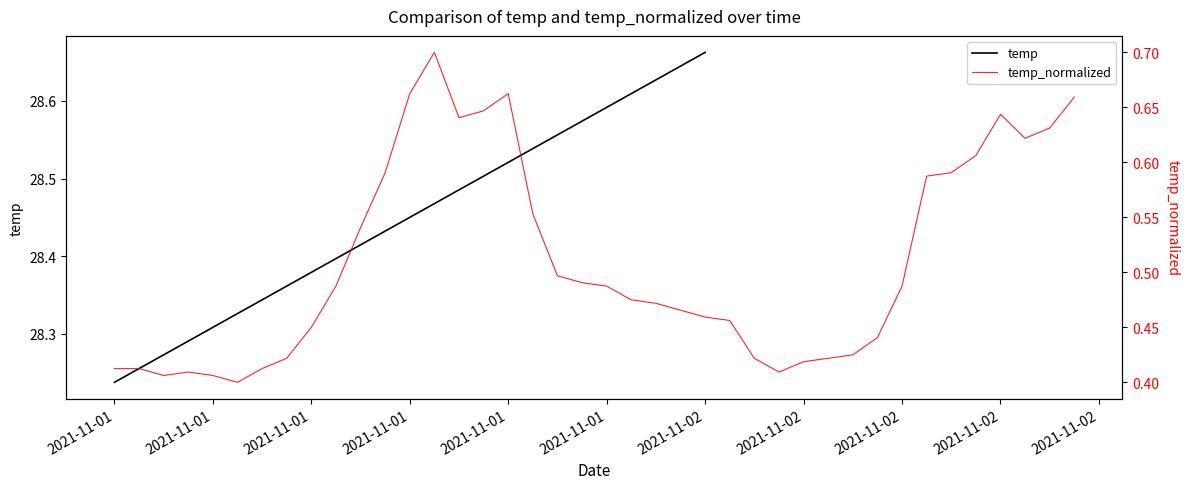

Between 2021-11-01 and 2021-11-01, which is larger?

2021-11-01